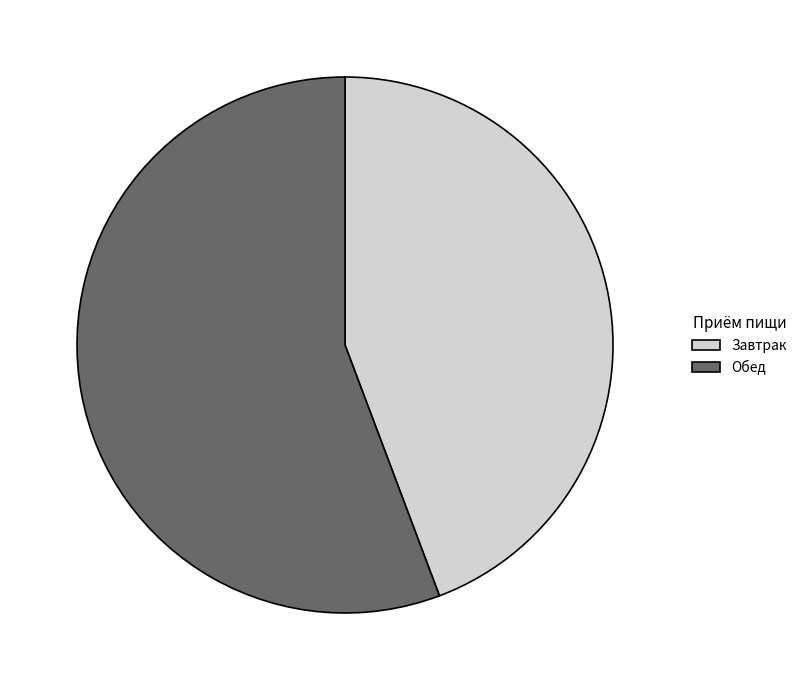

Combined, do Обед and Завтрак account for over 50%?

Yes